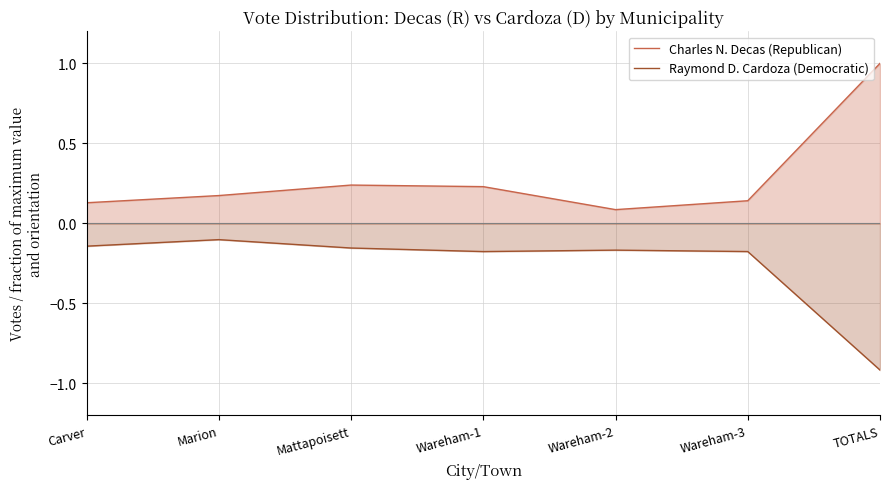

Rank the series by their average value, from lowest to highest.

Raymond D. Cardoza (Democratic), Charles N. Decas (Republican)